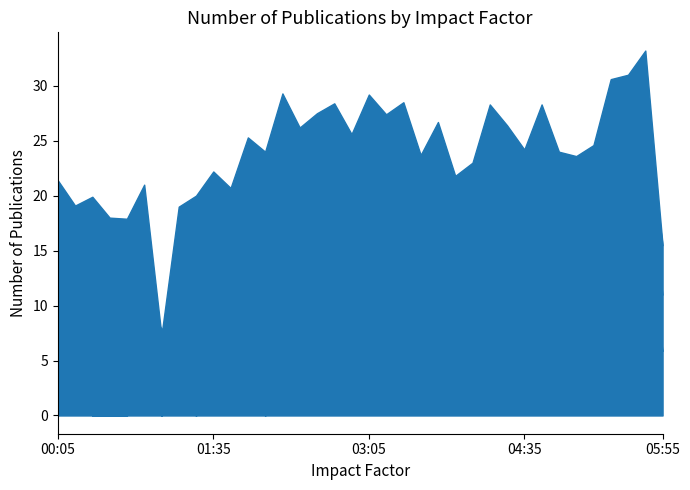

At which label does 11.175 first exceed 5?

00:05